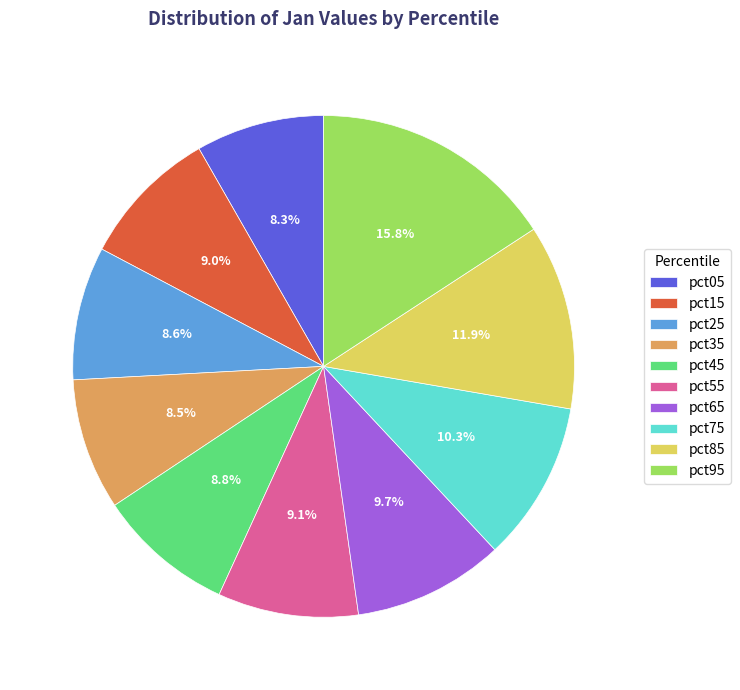

The pct65 slice represents 1% of the pie. True or false?

False